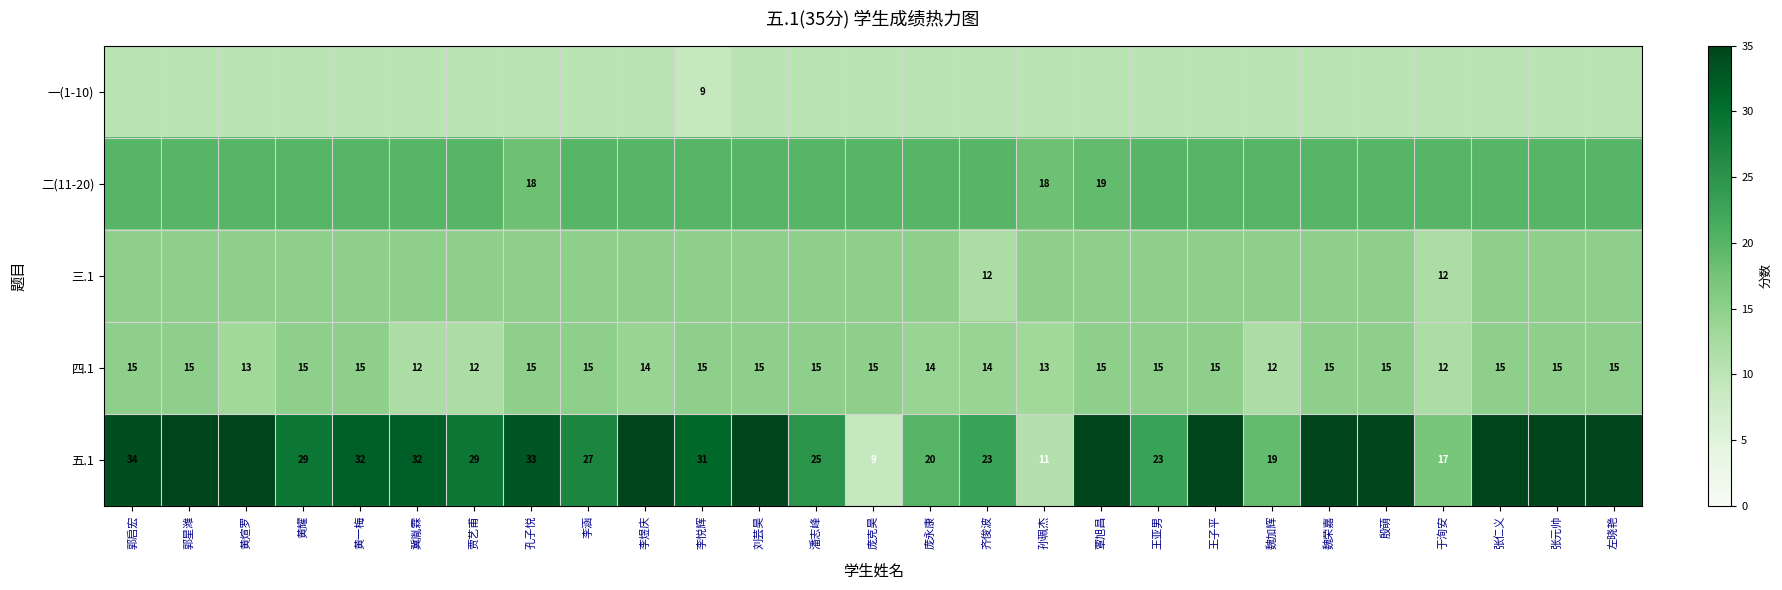

The 四.1 series shows 22 at 张元帅. True or false?

False